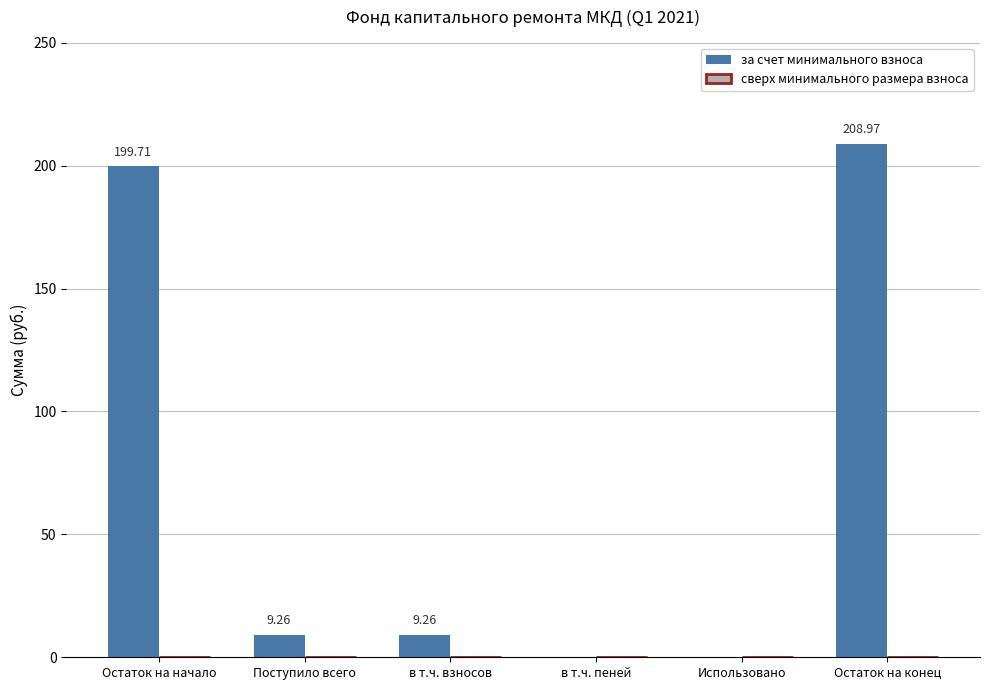

How many series are shown in this chart?

1